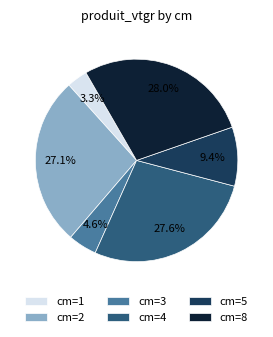

Which has a higher value, cm=4 or cm=5?

cm=4